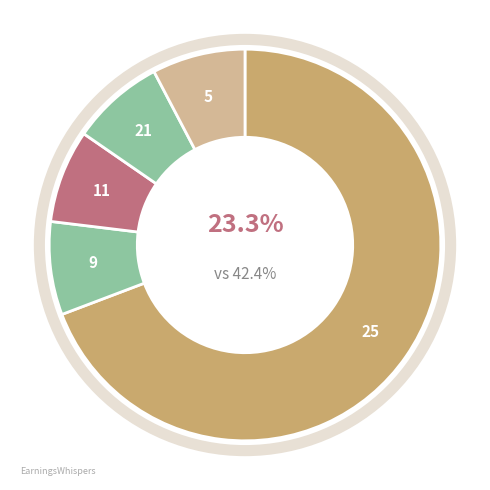

What percentage is the Score 1 = 11 slice, to the nearest percent?

15%